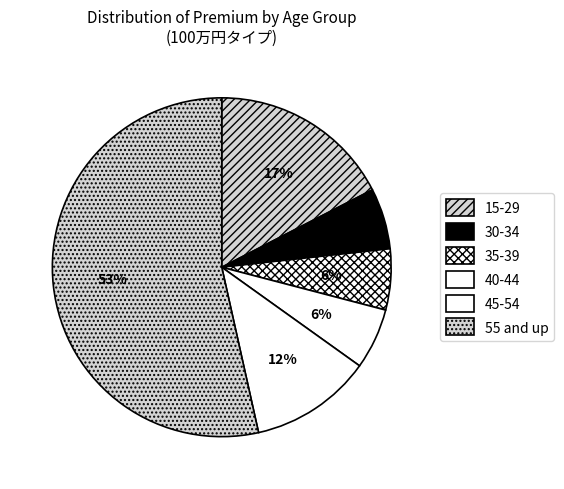

What is the ratio of the value at 40-44 to the value at 30-34?

1.0